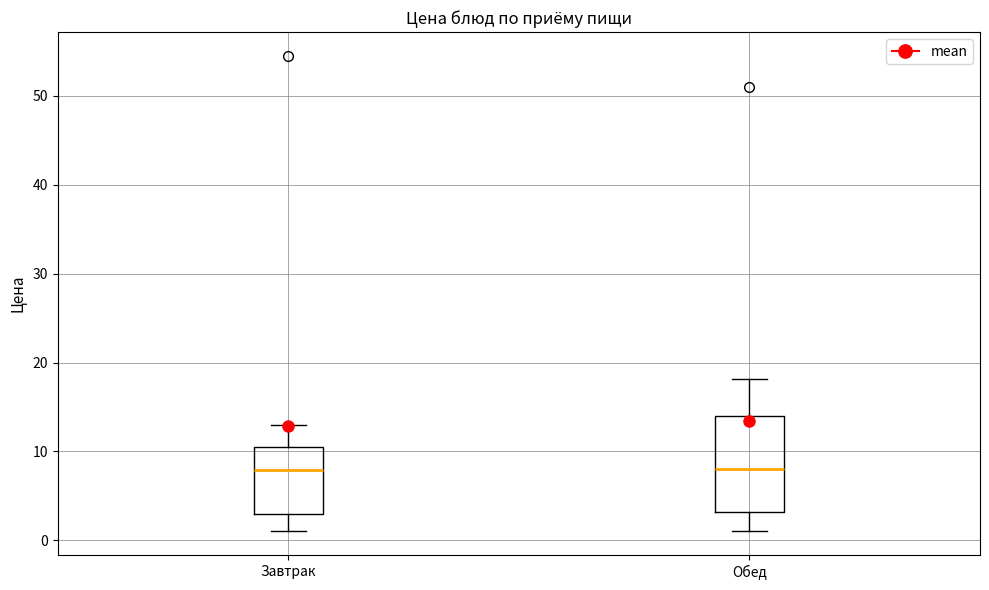

Reading left to right, read every box against the y-axis: the position of its median line, the range the box covers, and the ends of its whiskers. The values are not printed on the chart, so give them approximately, as read against the axis.

Завтрак: median 8, box 3 to 10, whiskers 1 to 13
Обед: median 8, box 3 to 14, whiskers 1 to 18